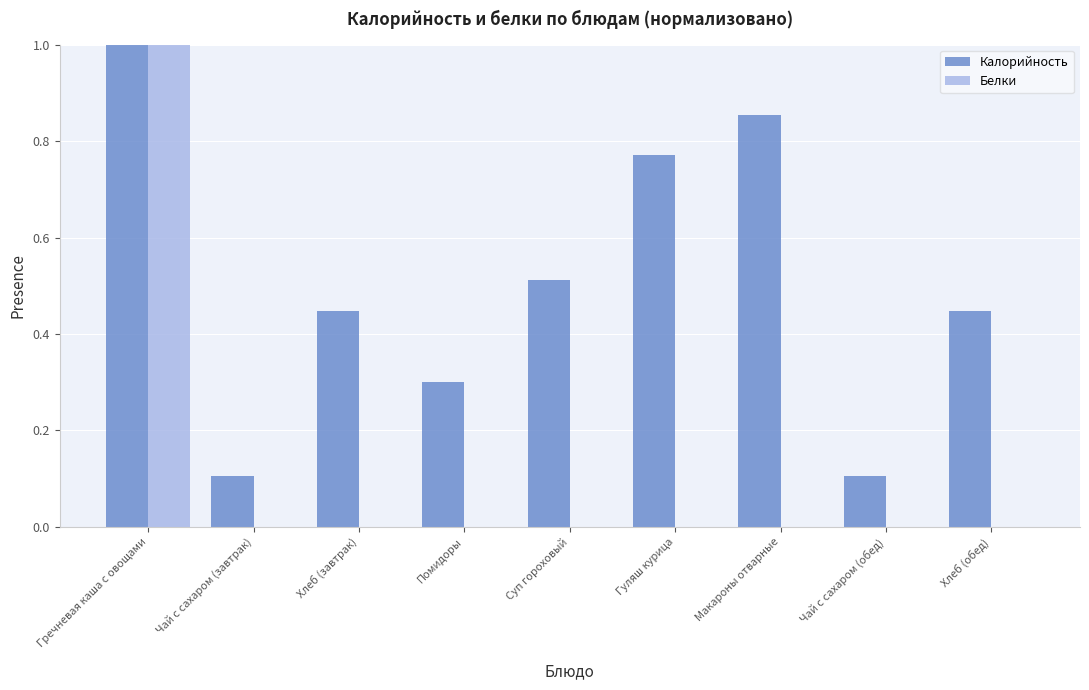

What is the sum of the Калорийность values at Чай с сахаром (обед) and Суп гороховый?

0.6